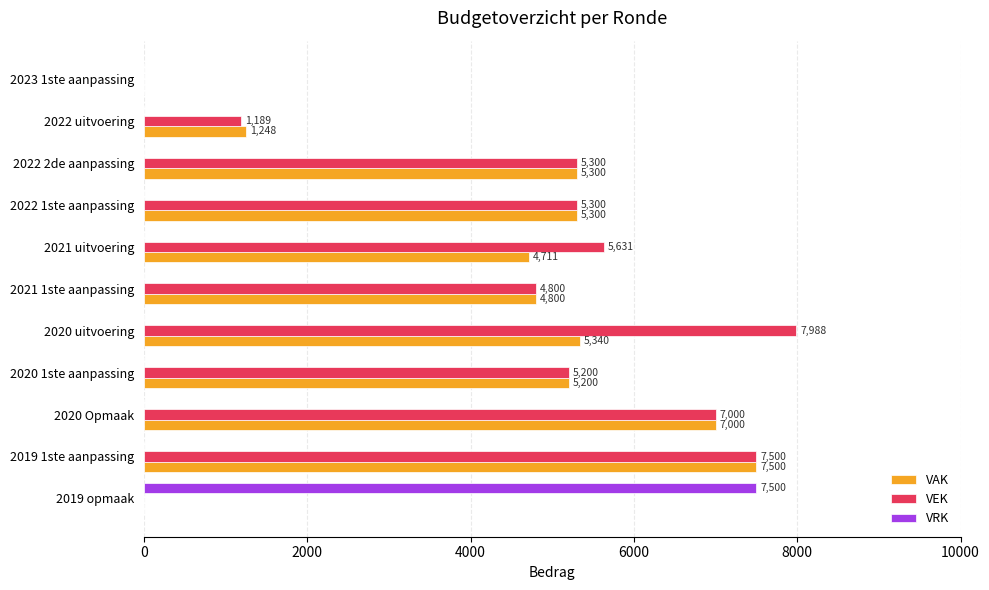

The VAK series shows 7941 at 2022 2de aanpassing. True or false?

False